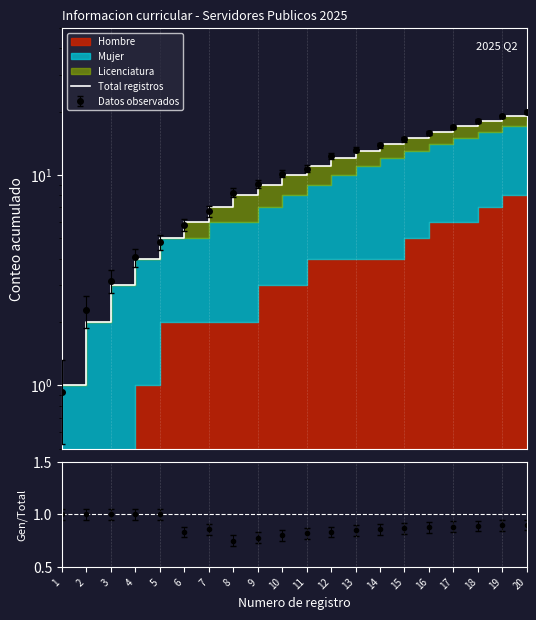

How many values exceed 11?

9